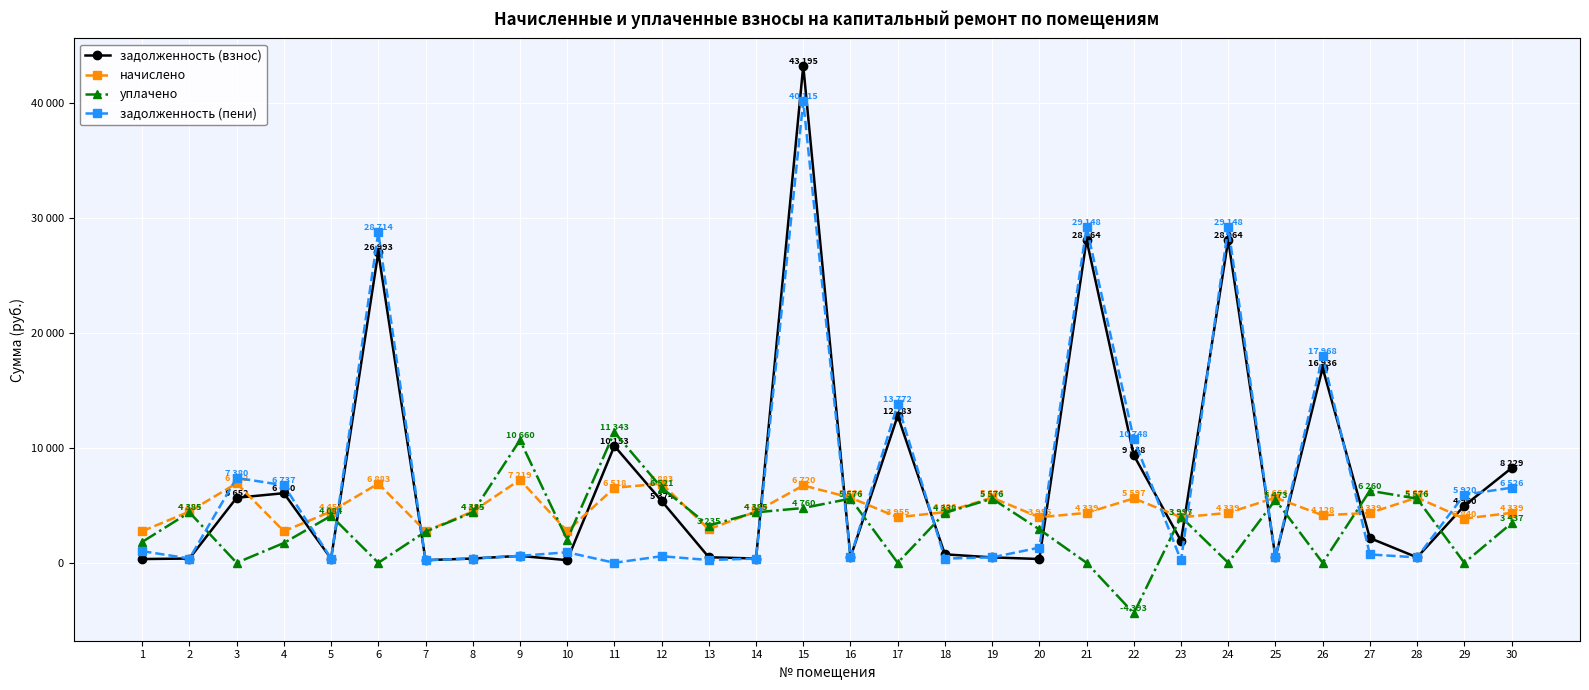

Which series ends up on top after the final intersection of задолженность (взнос) and уплачено?

задолженность (взнос)